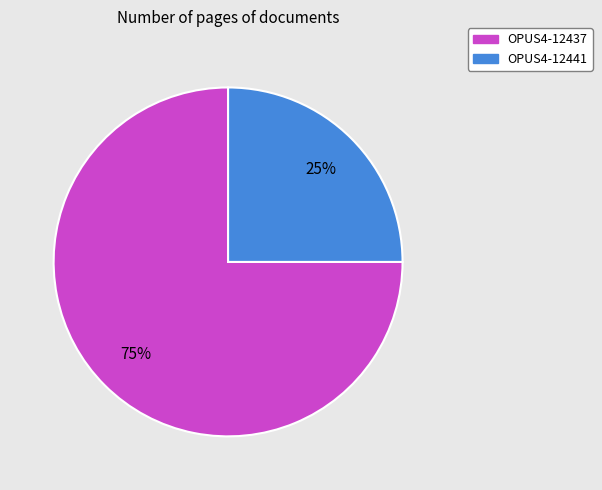

True or false: OPUS4-12437 accounts for 88% of the total.

False